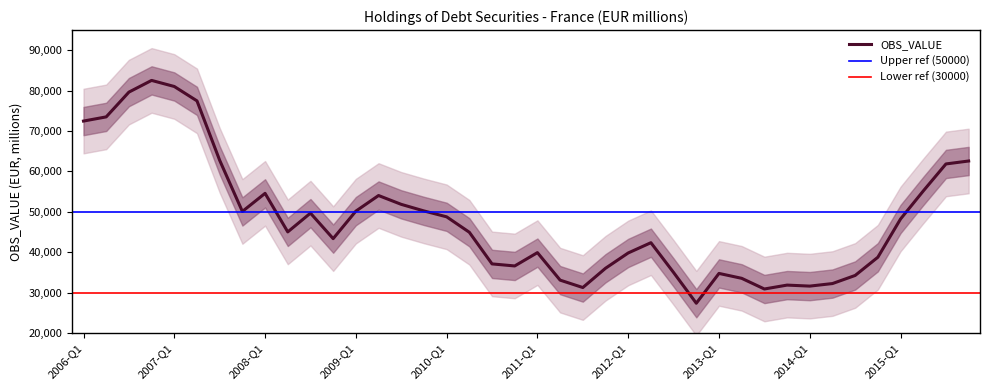

What is the difference between the values at 2009-Q4 and 2013-Q4?

18369